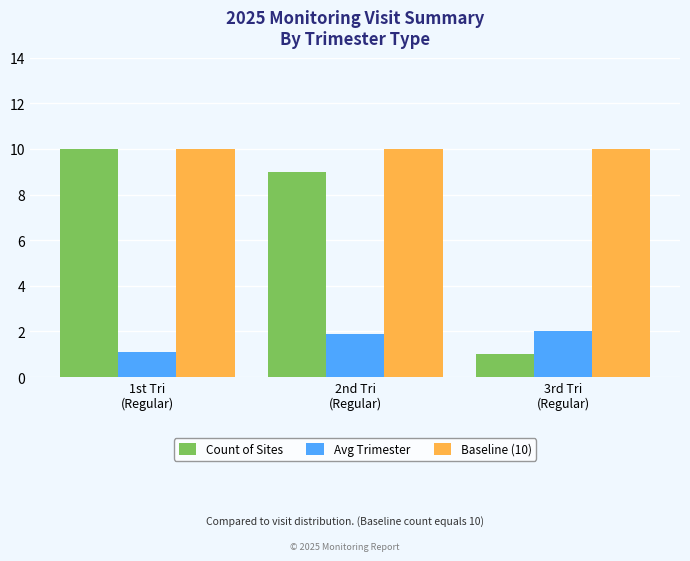

What is the difference between the maximum and minimum values in the Count of Sites series?

9.0